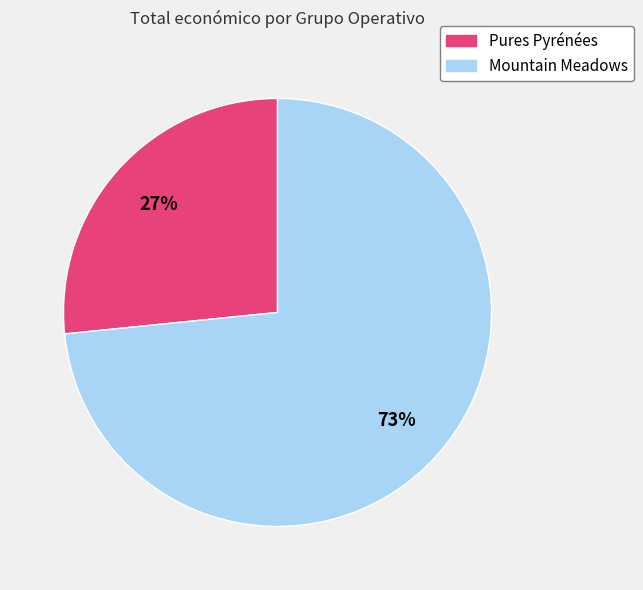

Which slice is the largest?

Mountain Meadows